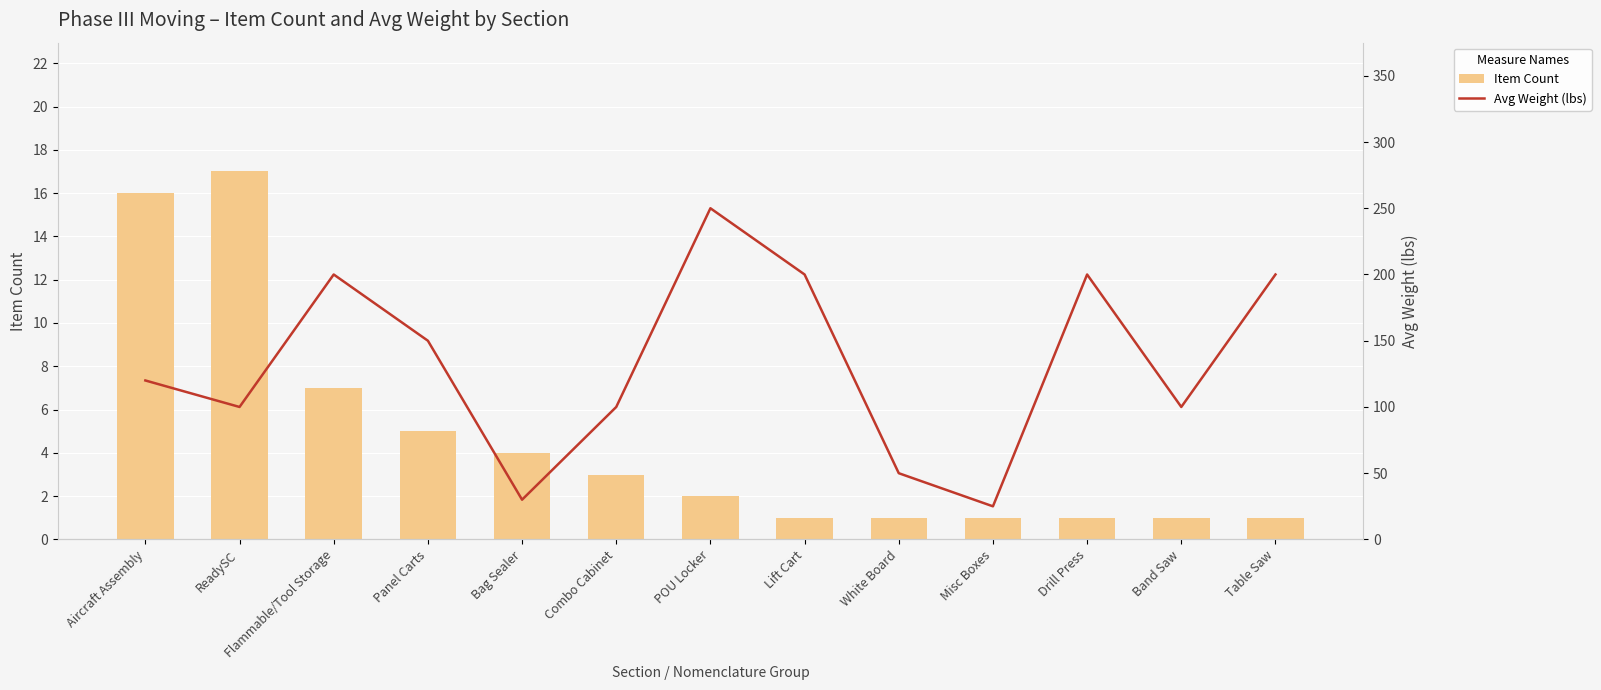

Reading left to right, what are all the values shown in this chart?

Item Count: 16	17	7	5	4	3	2	1	1	1	1	1	1
Avg Weight (lbs): 120	100	200	150	30	100	250	200	50	25	200	100	200